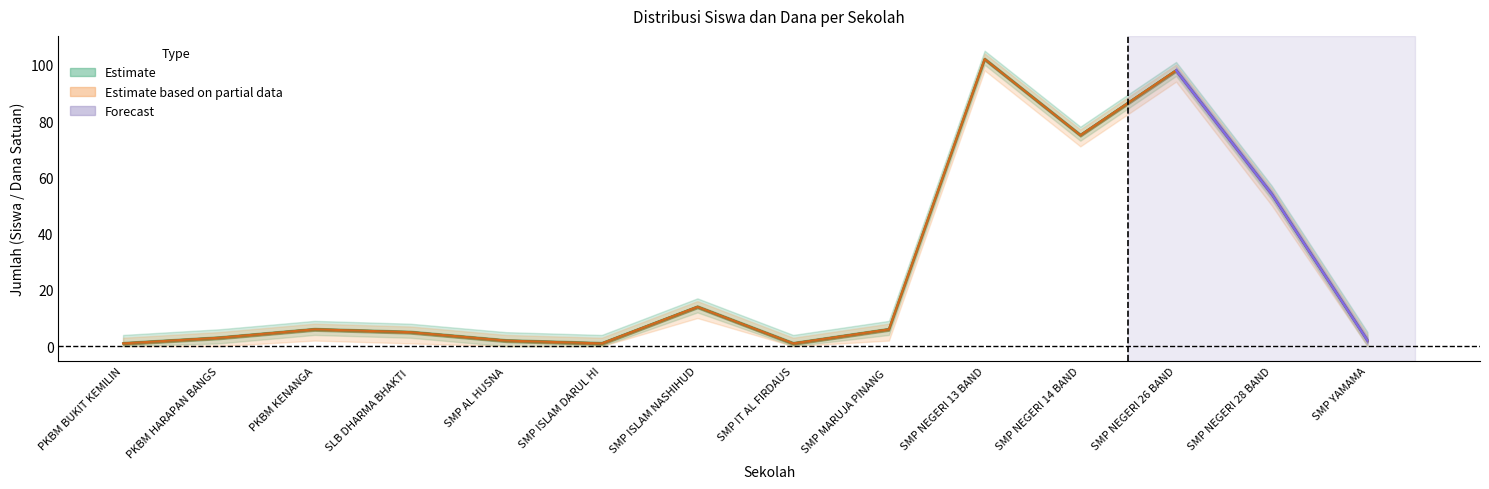

Where is the first local maximum for Siswa Pemberian?

PKBM KENANGA